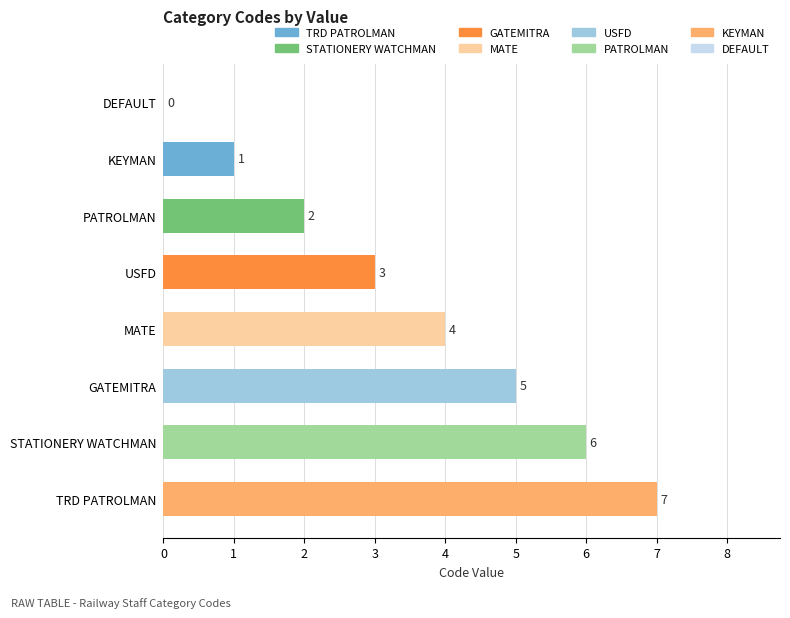

Is it true that the value at MATE is 4?

True